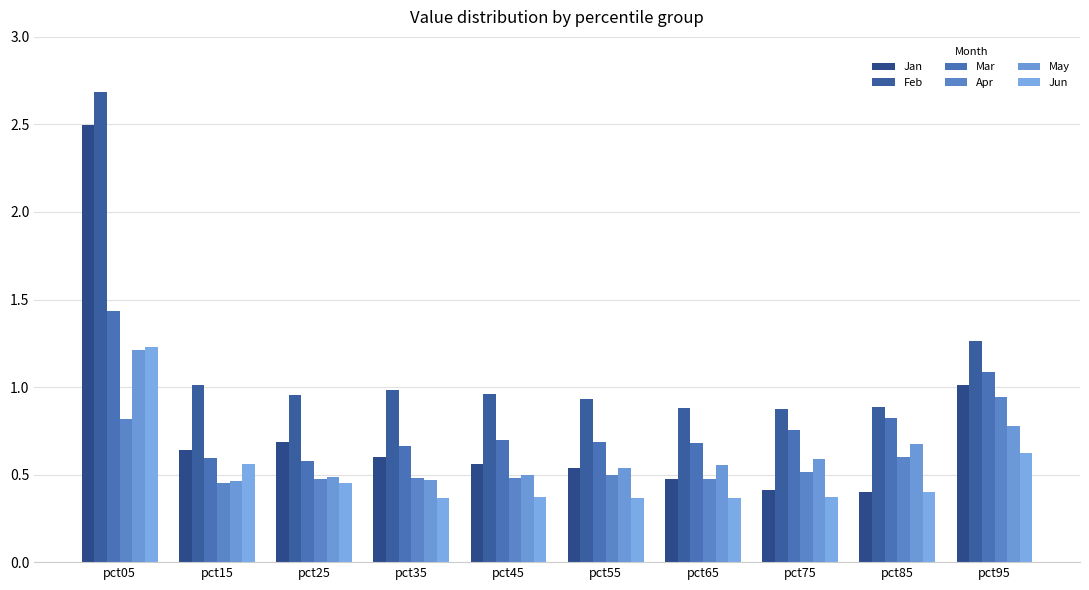

Reading left to right, list all the values displayed in this chart.

Jan: 2.5	0.6	0.7	0.6	0.6	0.5	0.5	0.4	0.4	1.0
Feb: 2.7	1.0	1.0	1.0	1.0	0.9	0.9	0.9	0.9	1.3
Mar: 1.4	0.6	0.6	0.7	0.7	0.7	0.7	0.8	0.8	1.1
Apr: 0.8	0.5	0.5	0.5	0.5	0.5	0.5	0.5	0.6	0.9
May: 1.2	0.5	0.5	0.5	0.5	0.5	0.6	0.6	0.7	0.8
Jun: 1.2	0.6	0.4	0.4	0.4	0.4	0.4	0.4	0.4	0.6